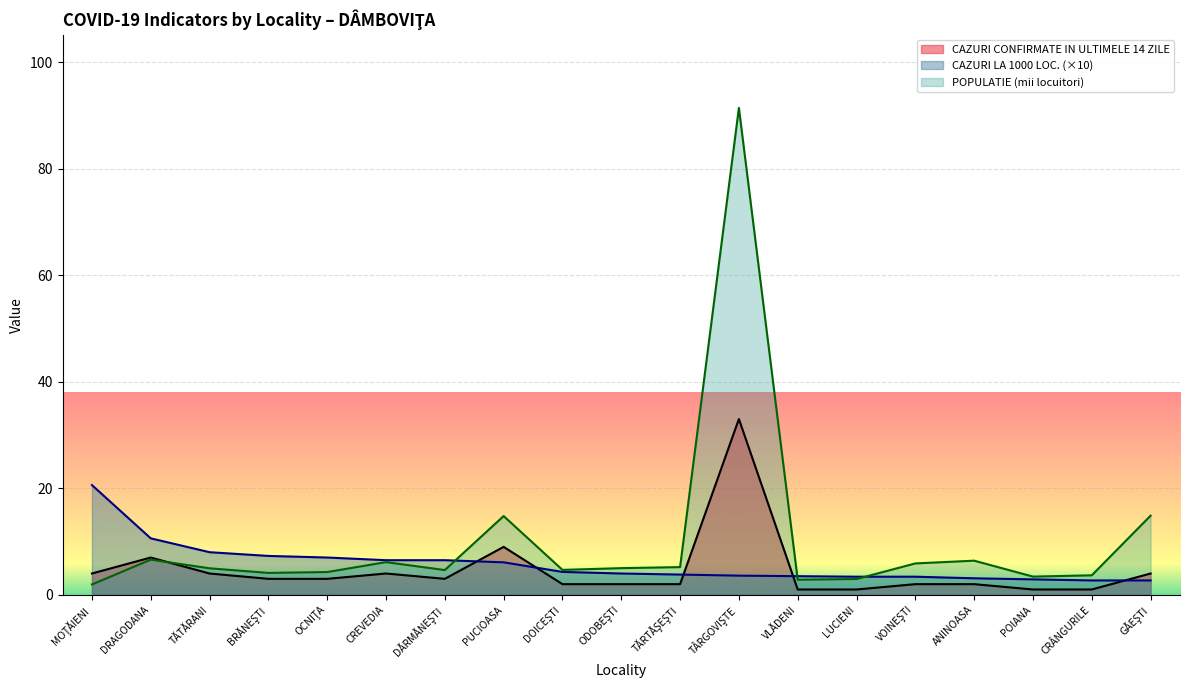

Reading left to right, list all the values displayed in this chart.

CAZURI LA 1000 DE LOCUITORI IN ULTIMELE 14 ZILE: MOŢĂIENI=20.6	DRAGODANA=10.6	TĂTĂRANI=8.0	BRĂNEŞTI=7.3	OCNIŢA=7.0	CREVEDIA=6.5	DĂRMĂNEŞTI=6.5	PUCIOASA=6.1	DOICEŞTI=4.3	ODOBEŞTI=4.0	TĂRTĂŞEŞTI=3.8	TÂRGOVIŞTE=3.6	VLĂDENI=3.5	LUCIENI=3.4	VOINEŞTI=3.4	ANINOASA=3.1	POIANA=2.9	CRÂNGURILE=2.7	GĂEŞTI=2.7
CAZURI CONFIRMATE IN ULTIMELE 14 ZILE: MOŢĂIENI=4.0	DRAGODANA=7.0	TĂTĂRANI=4.0	BRĂNEŞTI=3.0	OCNIŢA=3.0	CREVEDIA=4.0	DĂRMĂNEŞTI=3.0	PUCIOASA=9.0	DOICEŞTI=2.0	ODOBEŞTI=2.0	TĂRTĂŞEŞTI=2.0	TÂRGOVIŞTE=33.0	VLĂDENI=1.0	LUCIENI=1.0	VOINEŞTI=2.0	ANINOASA=2.0	POIANA=1.0	CRÂNGURILE=1.0	GĂEŞTI=4.0
POPULATIE (thousands): MOŢĂIENI=1.9	DRAGODANA=6.6	TĂTĂRANI=5.0	BRĂNEŞTI=4.1	OCNIŢA=4.3	CREVEDIA=6.1	DĂRMĂNEŞTI=4.6	PUCIOASA=14.8	DOICEŞTI=4.7	ODOBEŞTI=5.0	TĂRTĂŞEŞTI=5.2	TÂRGOVIŞTE=91.4	VLĂDENI=2.8	LUCIENI=3.0	VOINEŞTI=5.9	ANINOASA=6.4	POIANA=3.4	CRÂNGURILE=3.7	GĂEŞTI=14.9